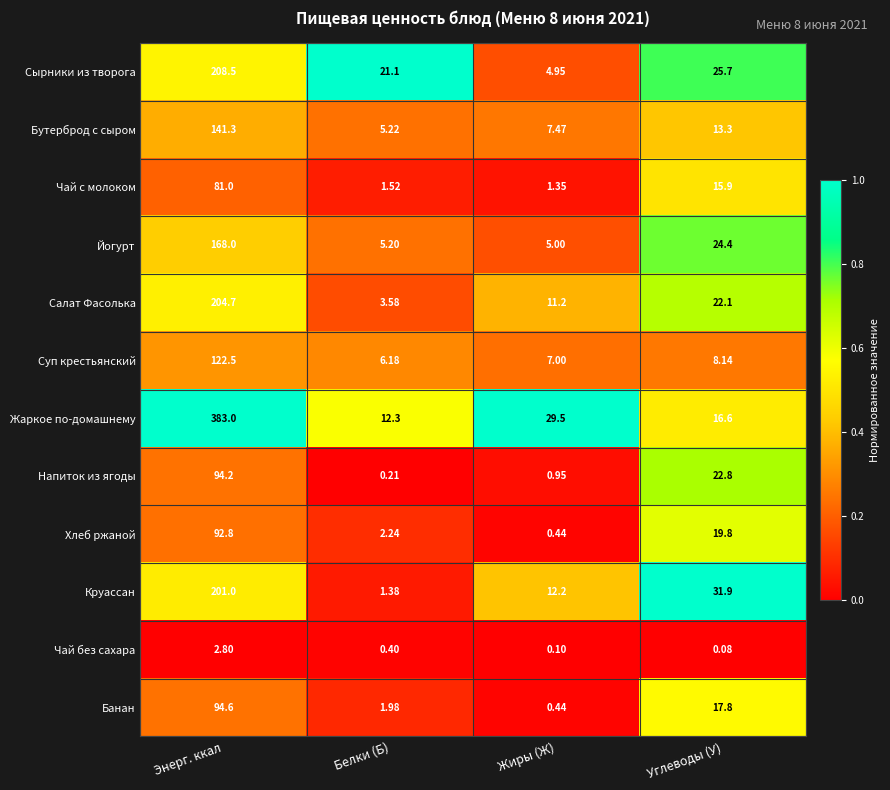

What is the spread (max minus min) of values at Углеводы (У)?

31.8